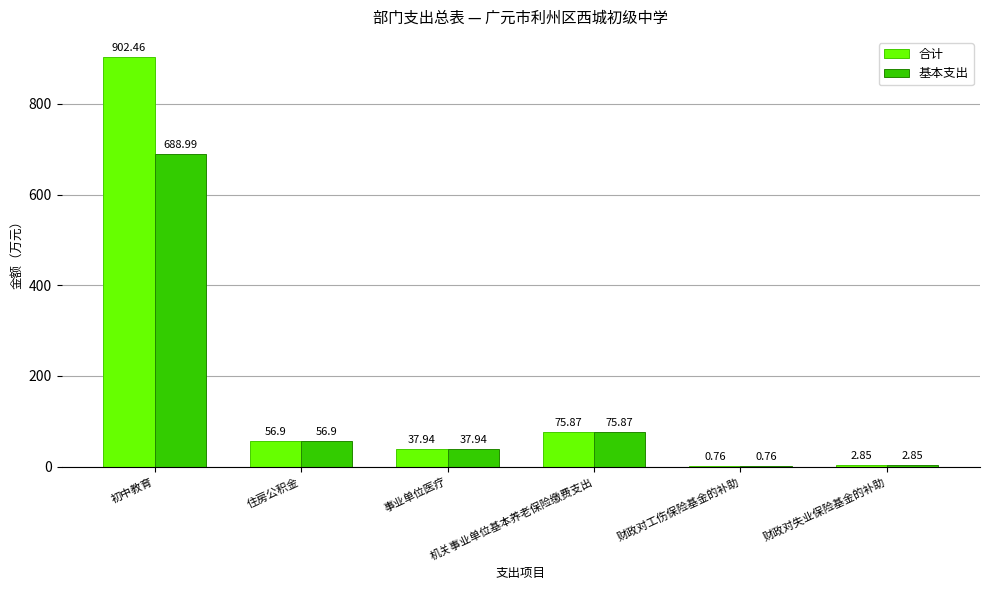

Which category has the highest value in the 基本支出 series?

初中教育